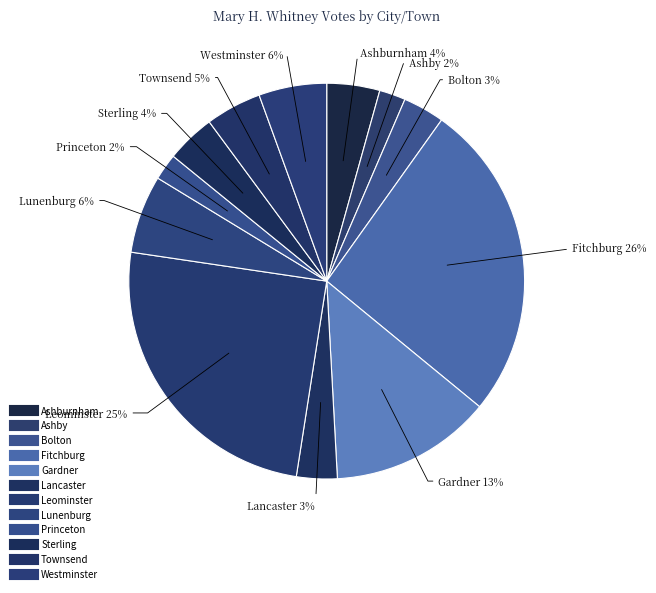

How many slices are in this pie chart?

12